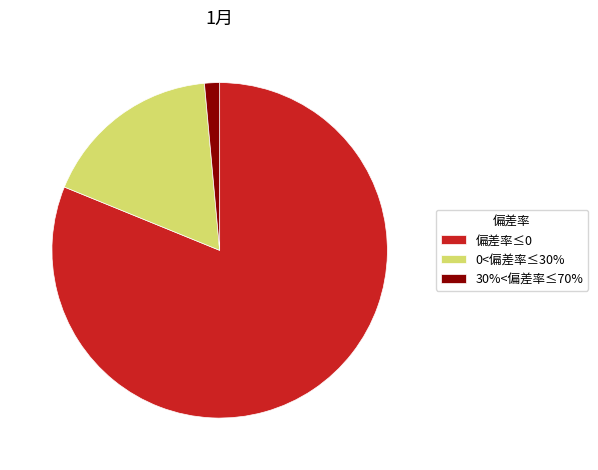

Which slice represents more than half of the pie?

偏差率≤0